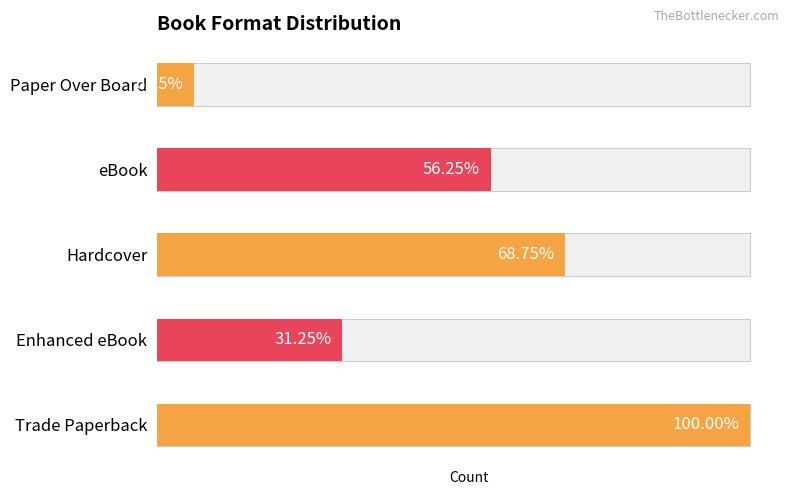

What is the minimum value shown in the chart?

1